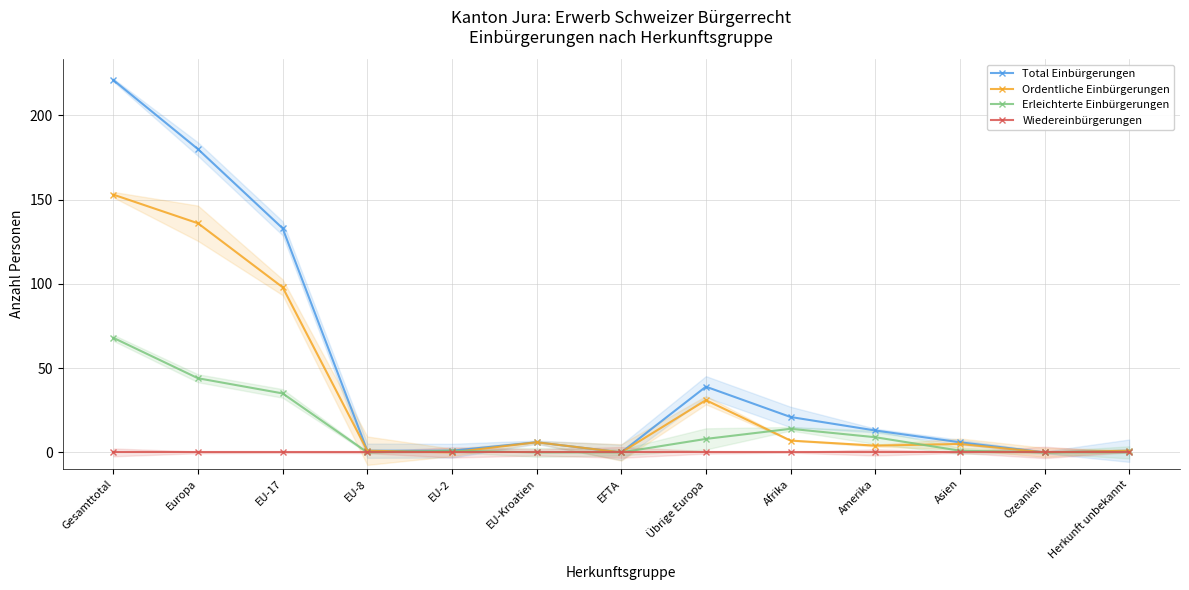

True or false: Total Einbürgerungen and Erleichterte Einbürgerungen intersect in this chart.

False